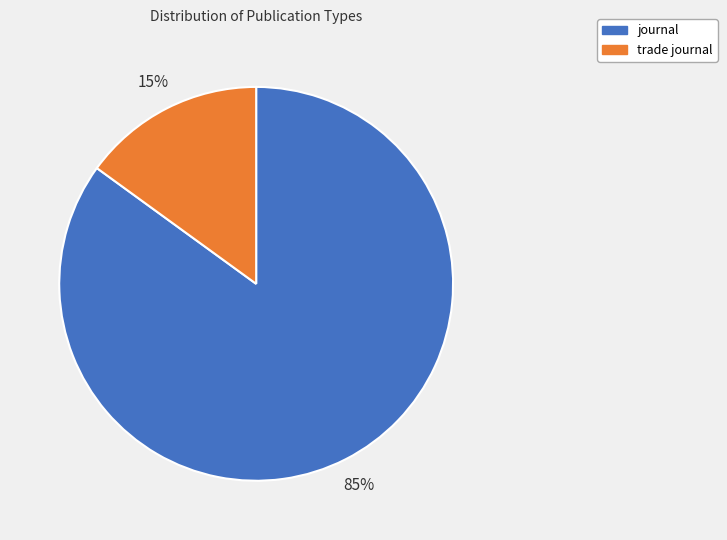

What is the ratio of the value at journal to the value at trade journal?

5.7